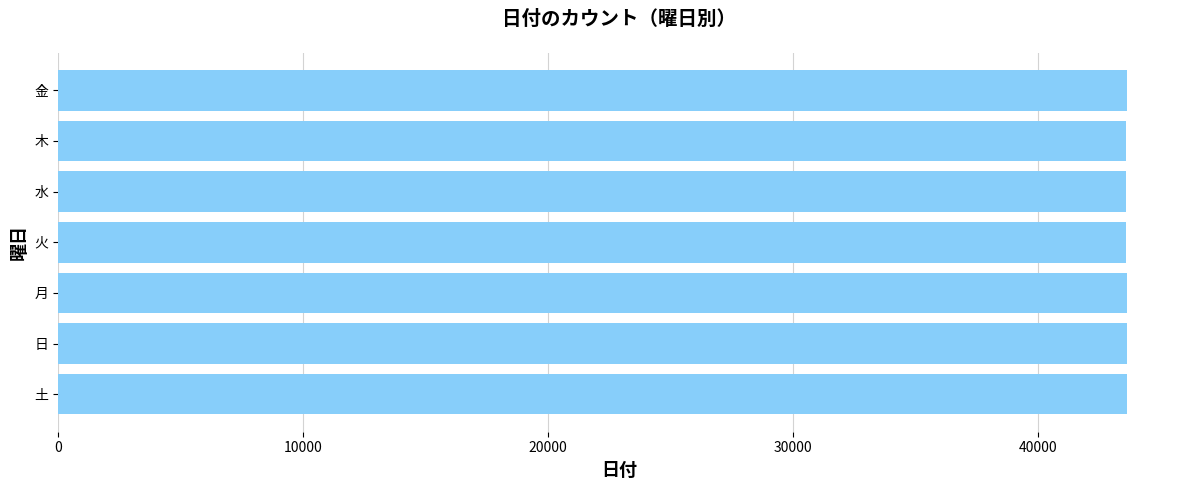

How many data points are above 43622?

4